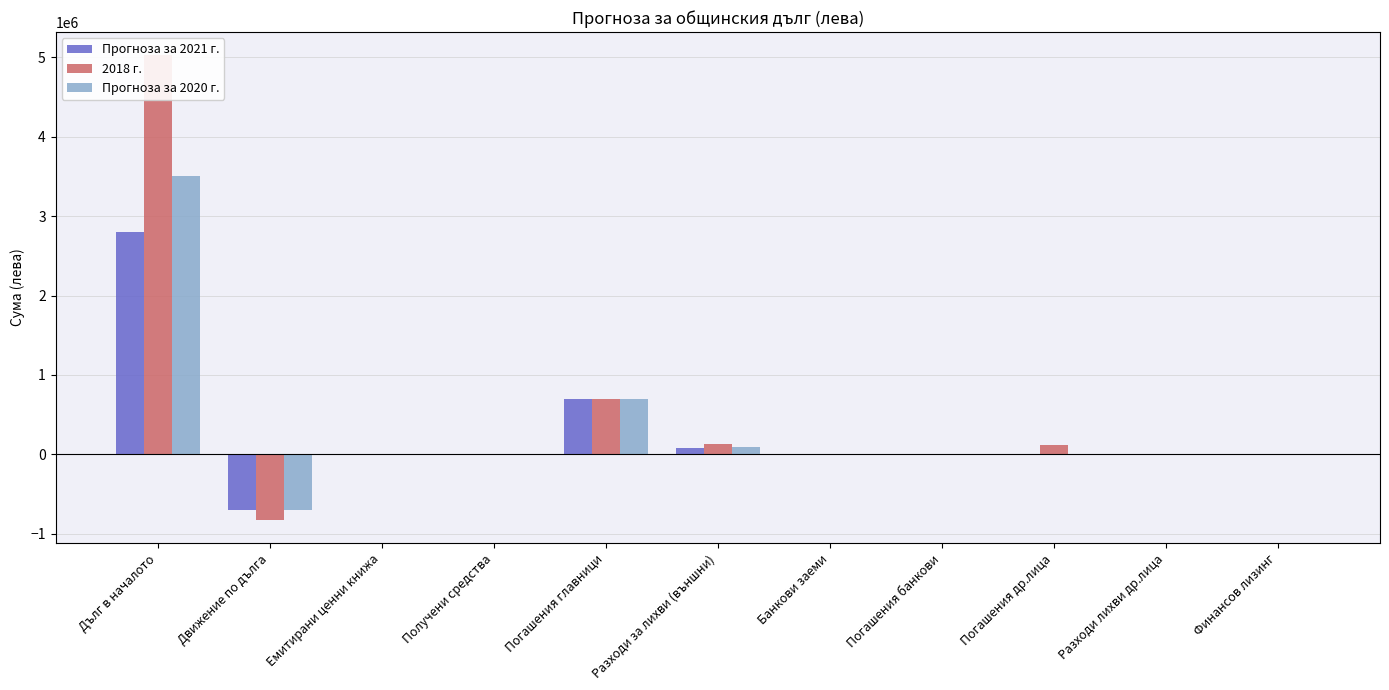

Reading left to right, extract all data points from this chart.

Прогноза за 2021 г.: 2800000	-700000	0	0	700000	80000	0	0	0	0	0
2018 г.: 5024700	-824700	0	0	700000	127200	0	0	124700	6500	0
Прогноза за 2020 г.: 3500000	-700000	0	0	700000	94000	0	0	0	0	0